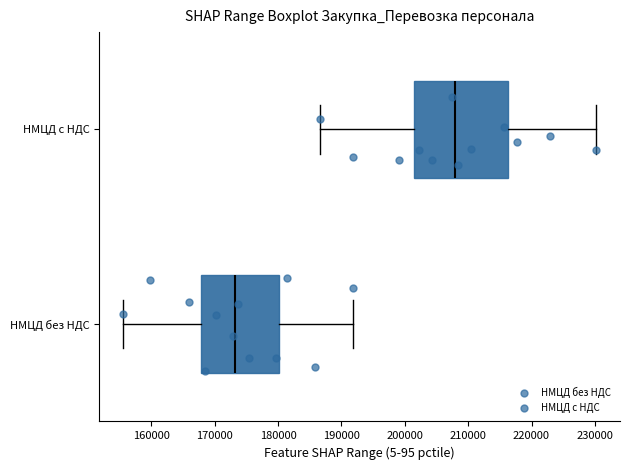

Reading bottom to top, read every box against the x-axis: the position of its median line, the range the box covers, and the ends of its whiskers. The values are not printed on the chart, so give them approximately, as read against the axis.

НМЦД без НДС: median 173000, box 168000 to 180000, whiskers 156000 to 192000
НМЦД с НДС: median 208000, box 201000 to 216000, whiskers 187000 to 230000